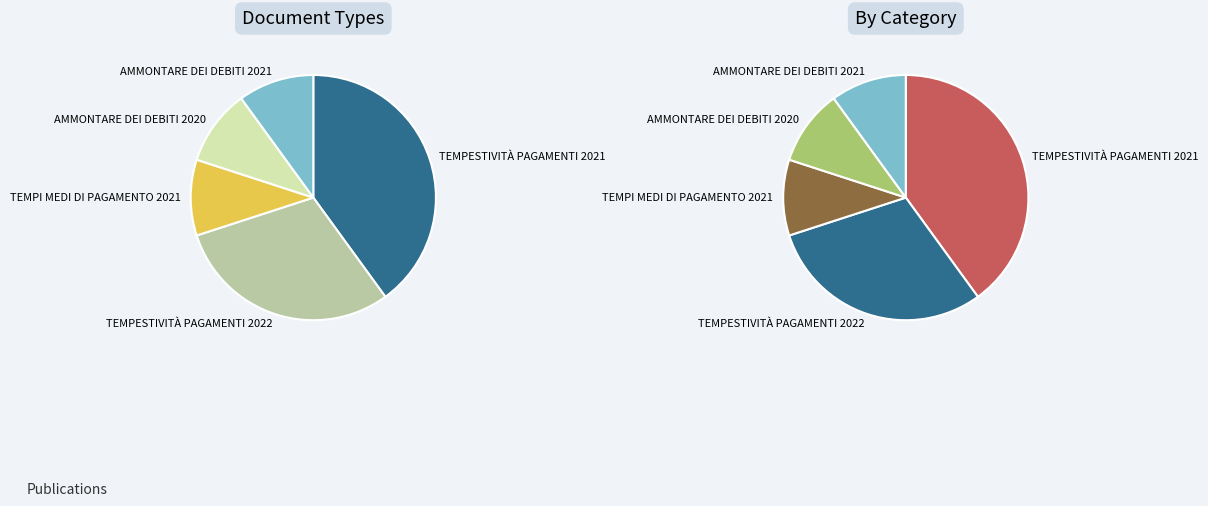

To the nearest percent, what percentage of the pie is TEMPI MEDI DI PAGAMENTO 2021?

10%